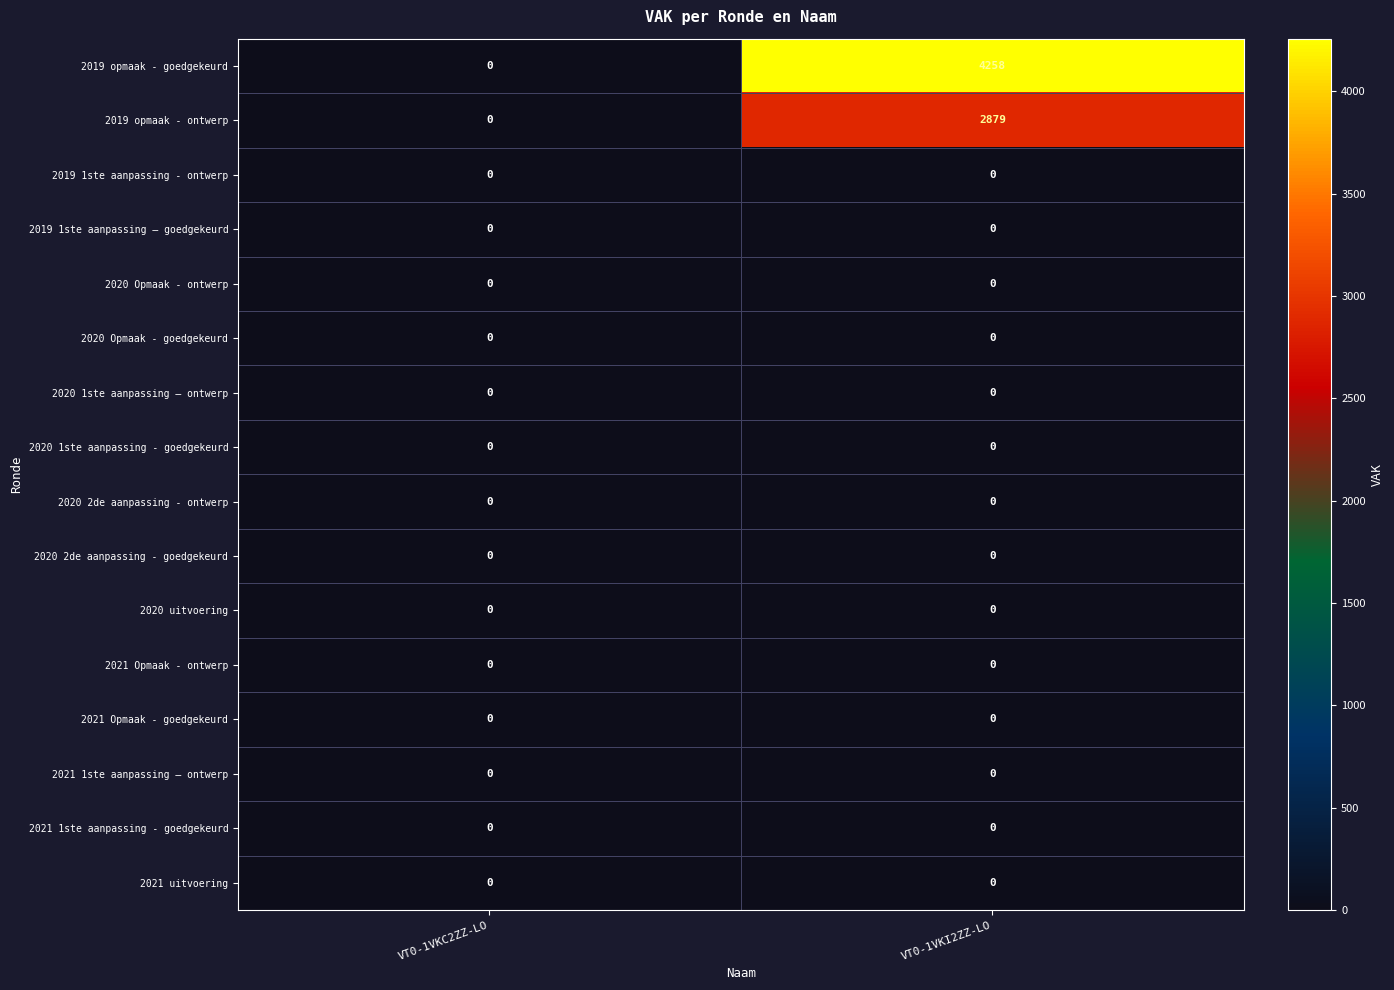

What is the average value of the 2019 opmaak - goedgekeurd series?

2129